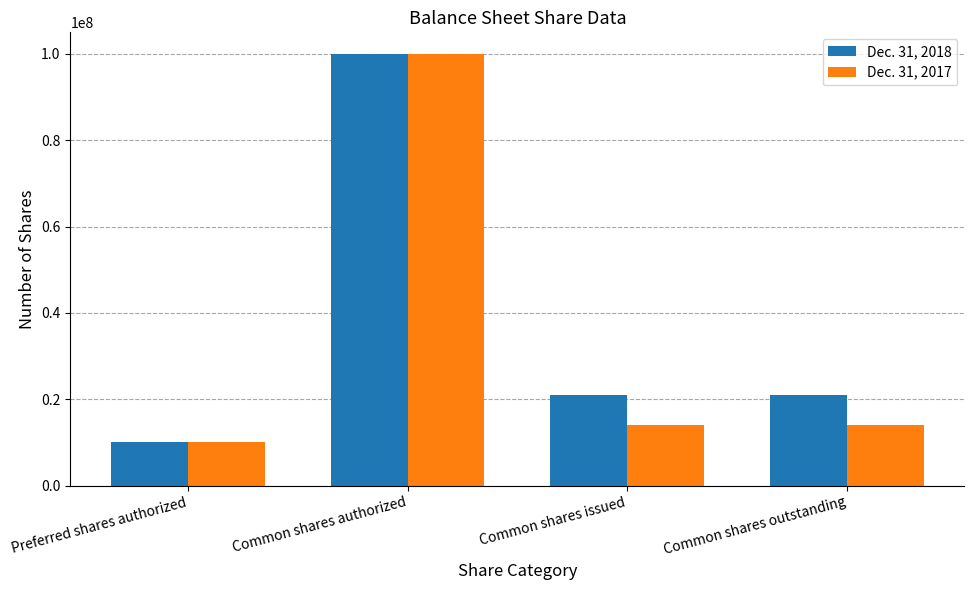

Reading left to right, what are all the values shown in this chart?

Dec. 31, 2018: Preferred shares authorized=10000000	Common shares authorized=100000000	Common shares issued=20881603	Common shares outstanding=20881603
Dec. 31, 2017: Preferred shares authorized=10000000	Common shares authorized=100000000	Common shares issued=13956603	Common shares outstanding=13956603